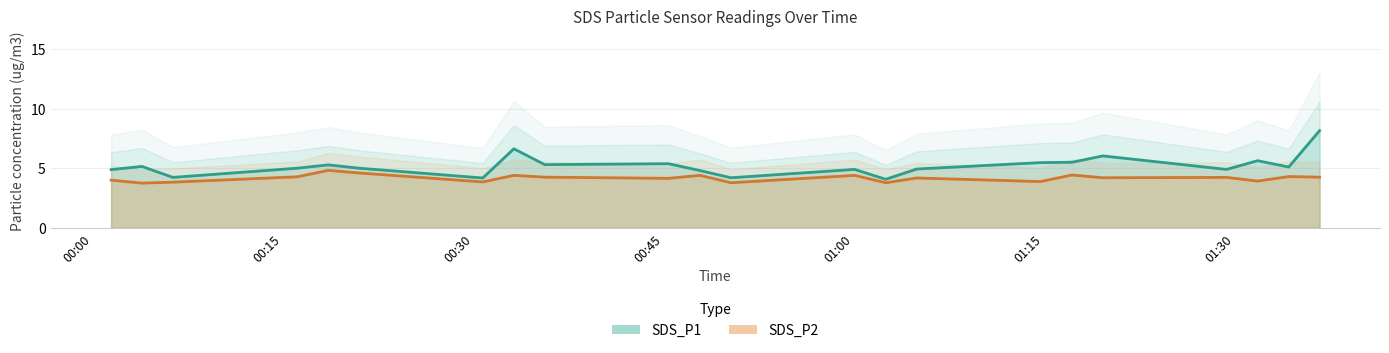

What is the difference between the maximum and minimum values in the SDS_P2 series?

1.1